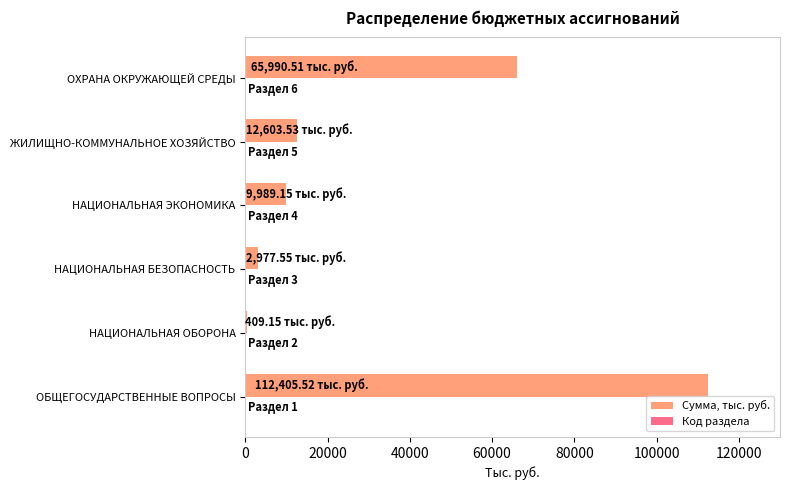

Where is Сумма, тыс. руб. nearest to the value 56407?

ОХРАНА ОКРУЖАЮЩЕЙ СРЕДЫ